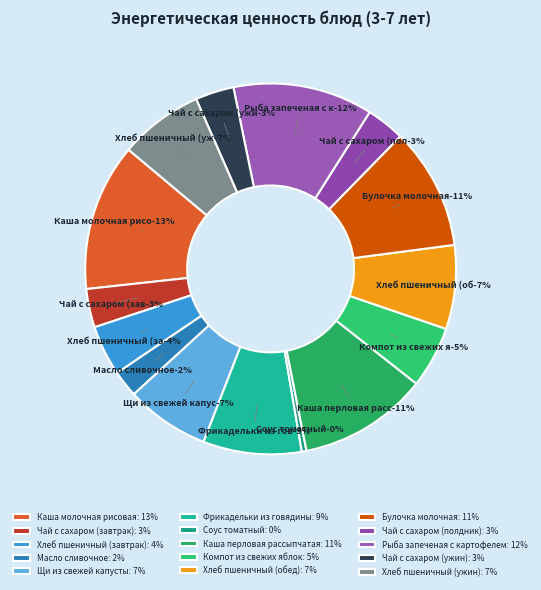

What is the smallest slice in the pie chart?

Соус томатный